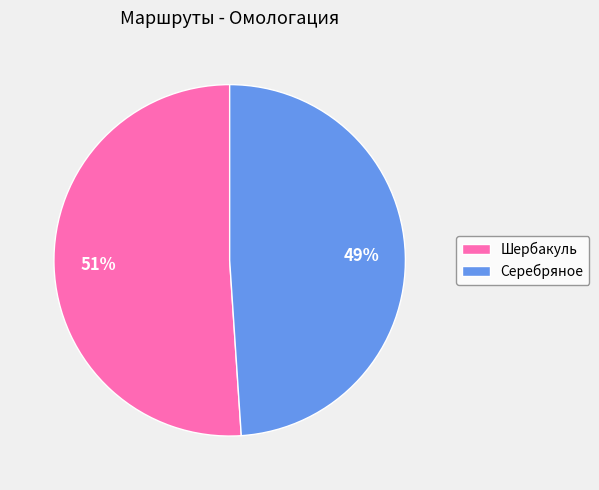

To the nearest percent, what is the average slice percentage?

50%